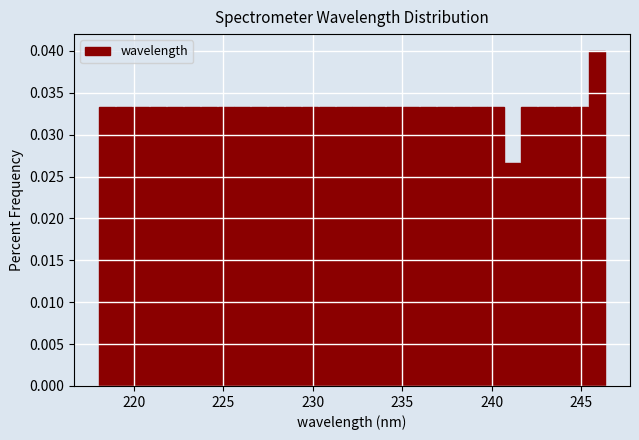

Around what value on the x-axis is the tallest bar? Give the approximate position of its centre, as read against the axis.

246.0